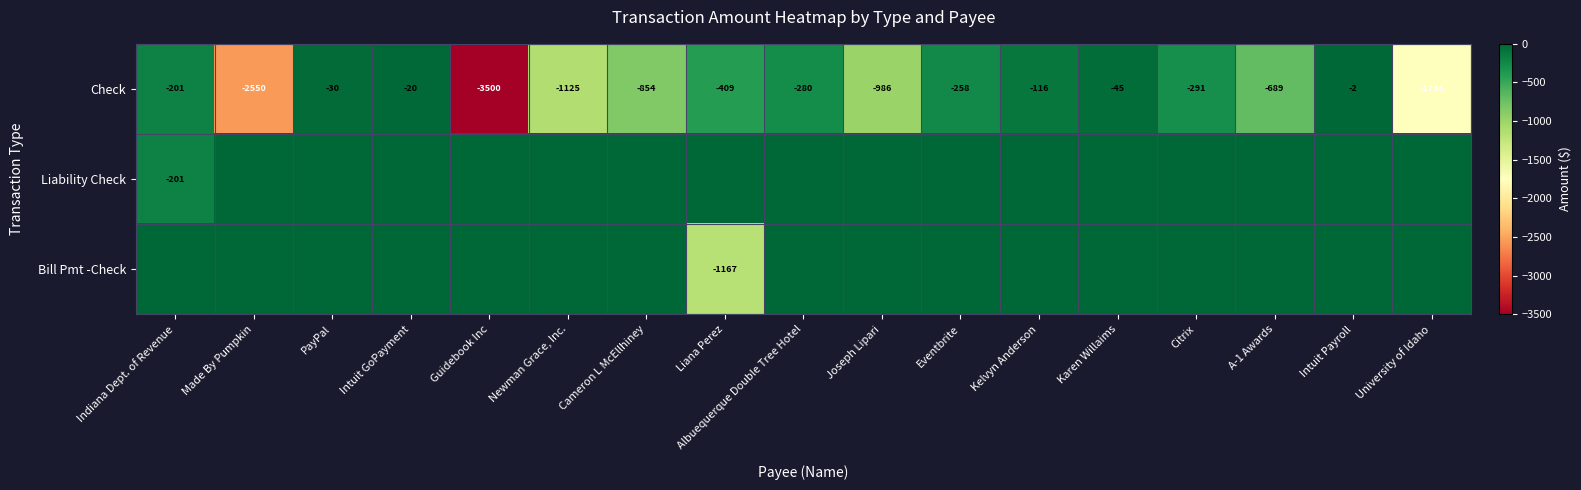

Between Citrix and Made By Pumpkin, which is larger?

Citrix